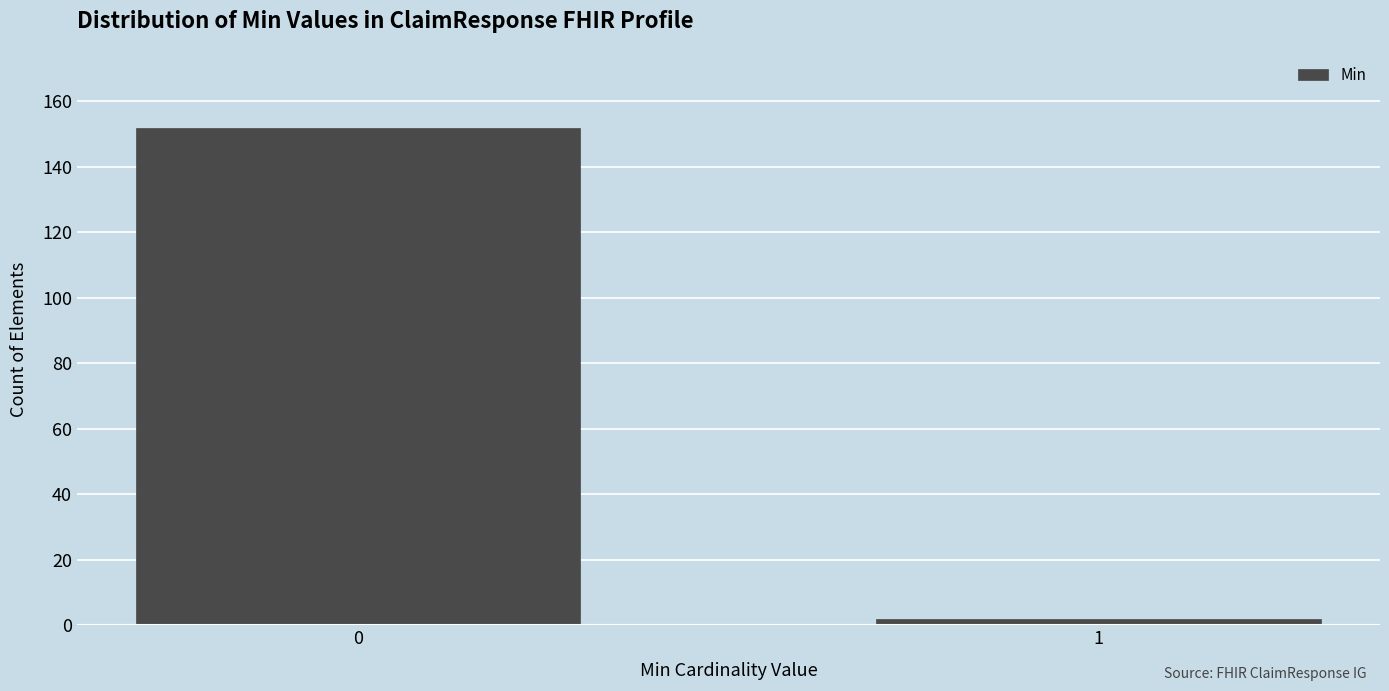

Reading right to left, extract all data points from this chart.

1=2	0=152